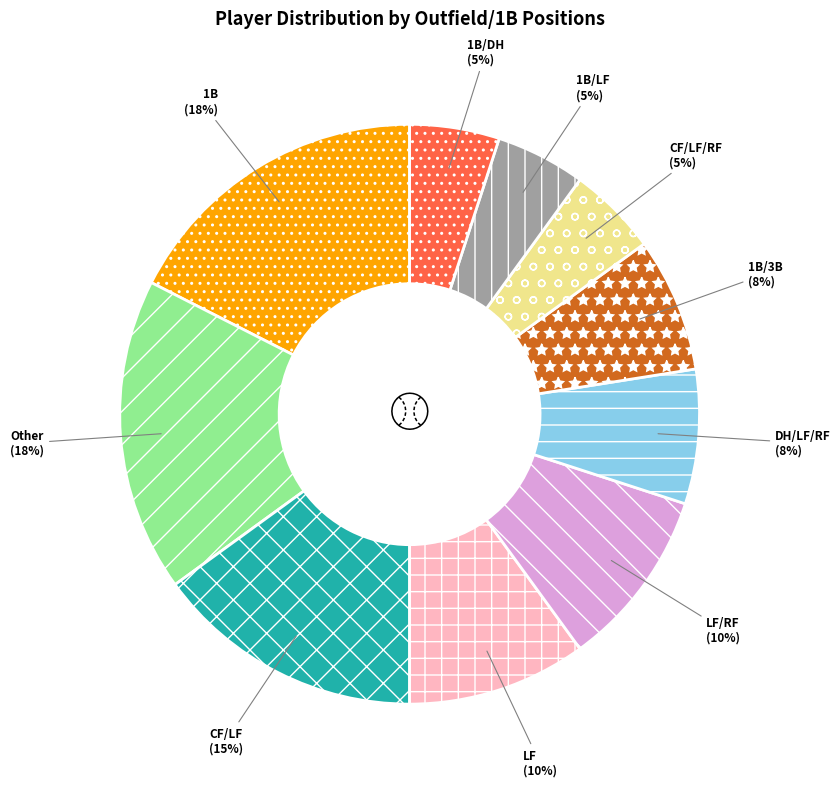

Which has a higher value, LF or DH/LF/RF?

LF